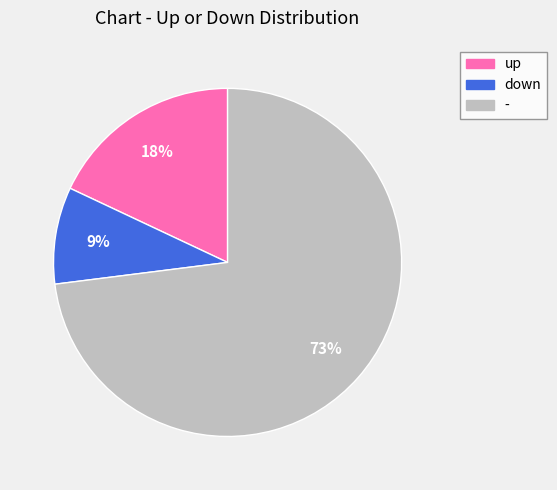

To the nearest percent, what is the difference between the down and - slice percentages?

64%